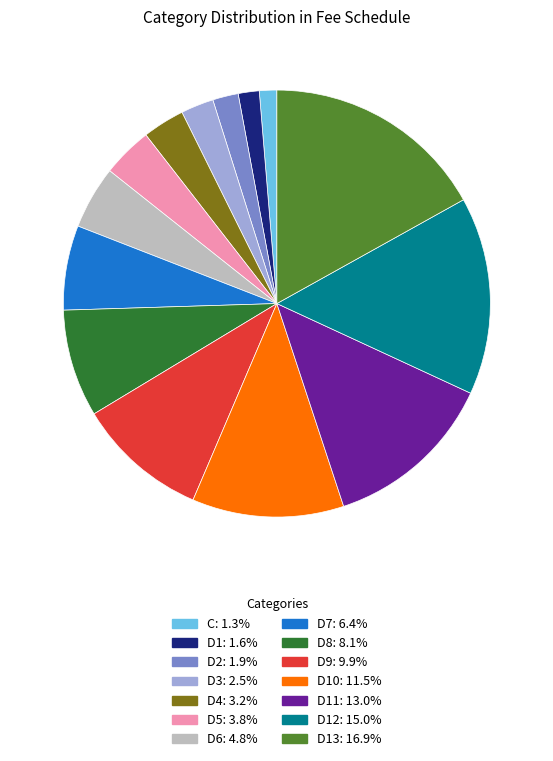

Is there any slice that represents more than half of the pie?

No